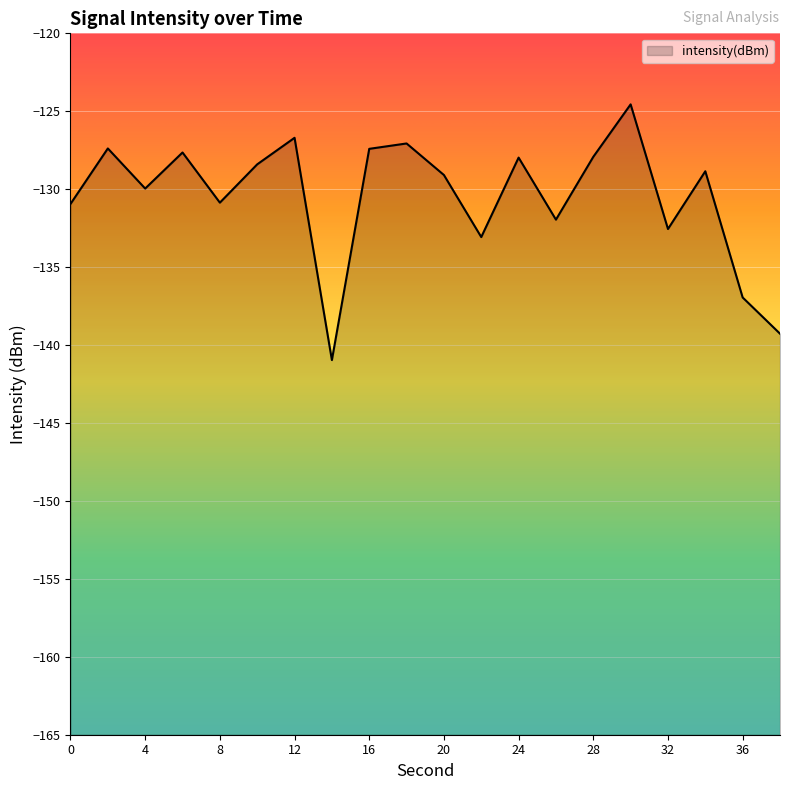

At which category does the data reach its first local peak?

2